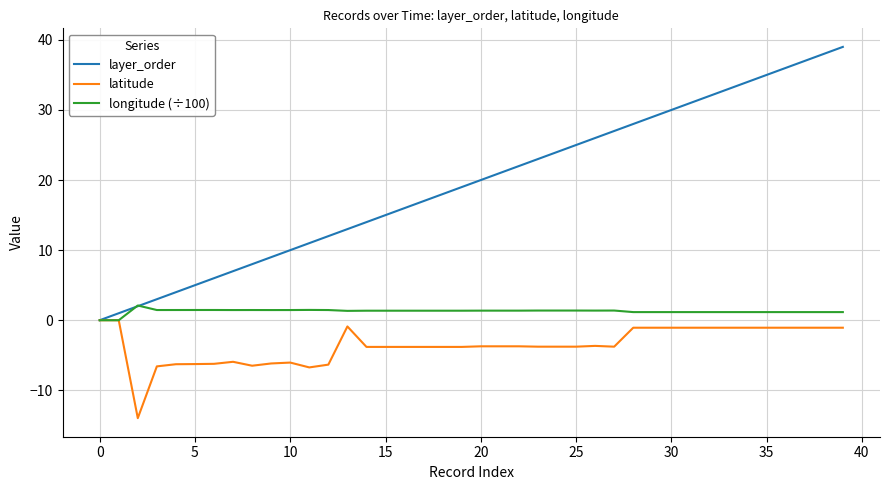

What is the greatest value displayed?

39.0